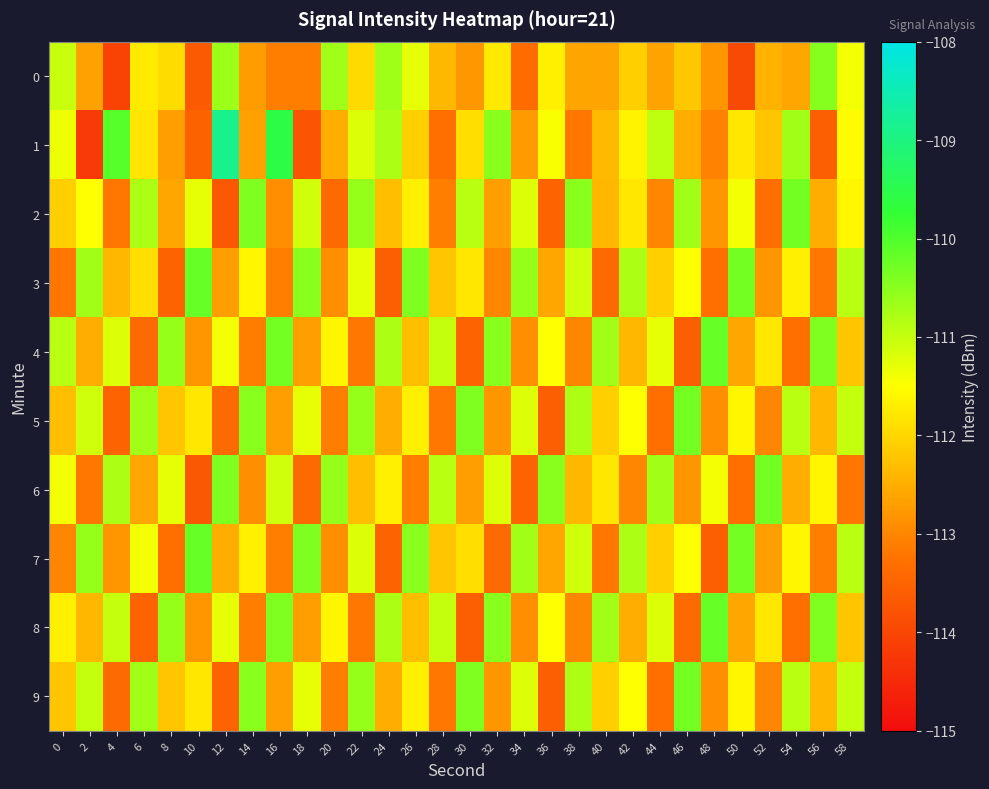

At which category is the sum across all series the highest?

58